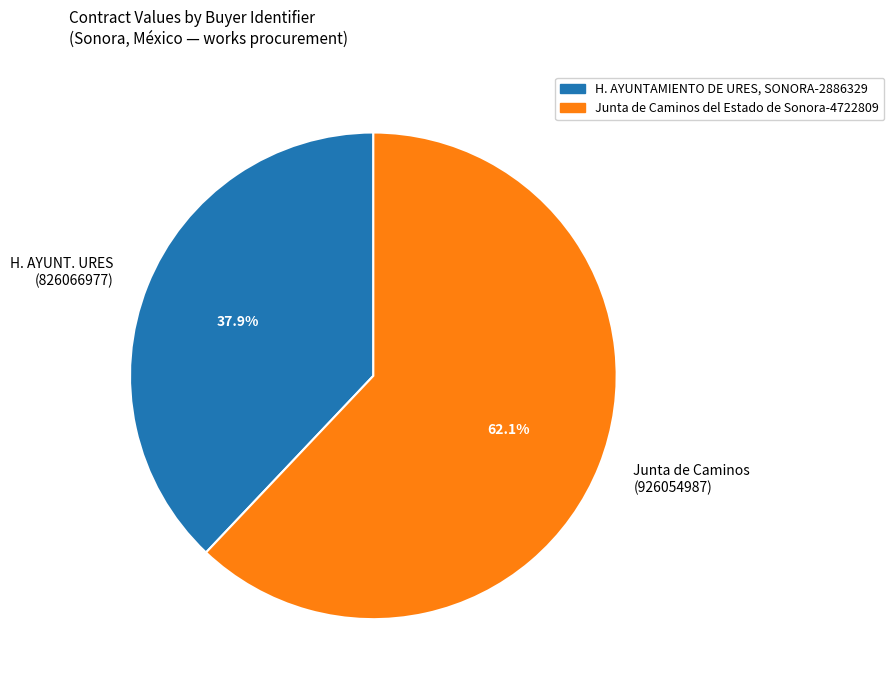

Do H. AYUNT. URES (826066977) and Junta de Caminos (926054987) together represent more than half of the pie?

Yes